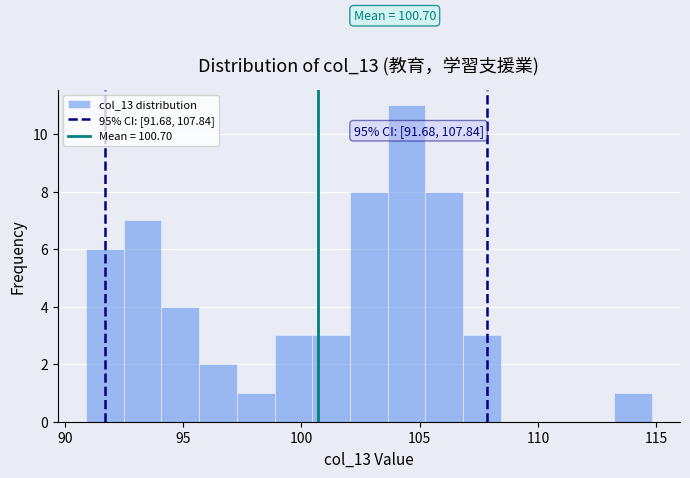

Read against the x-axis, roughly where is the centre of the tallest bar?

104.5